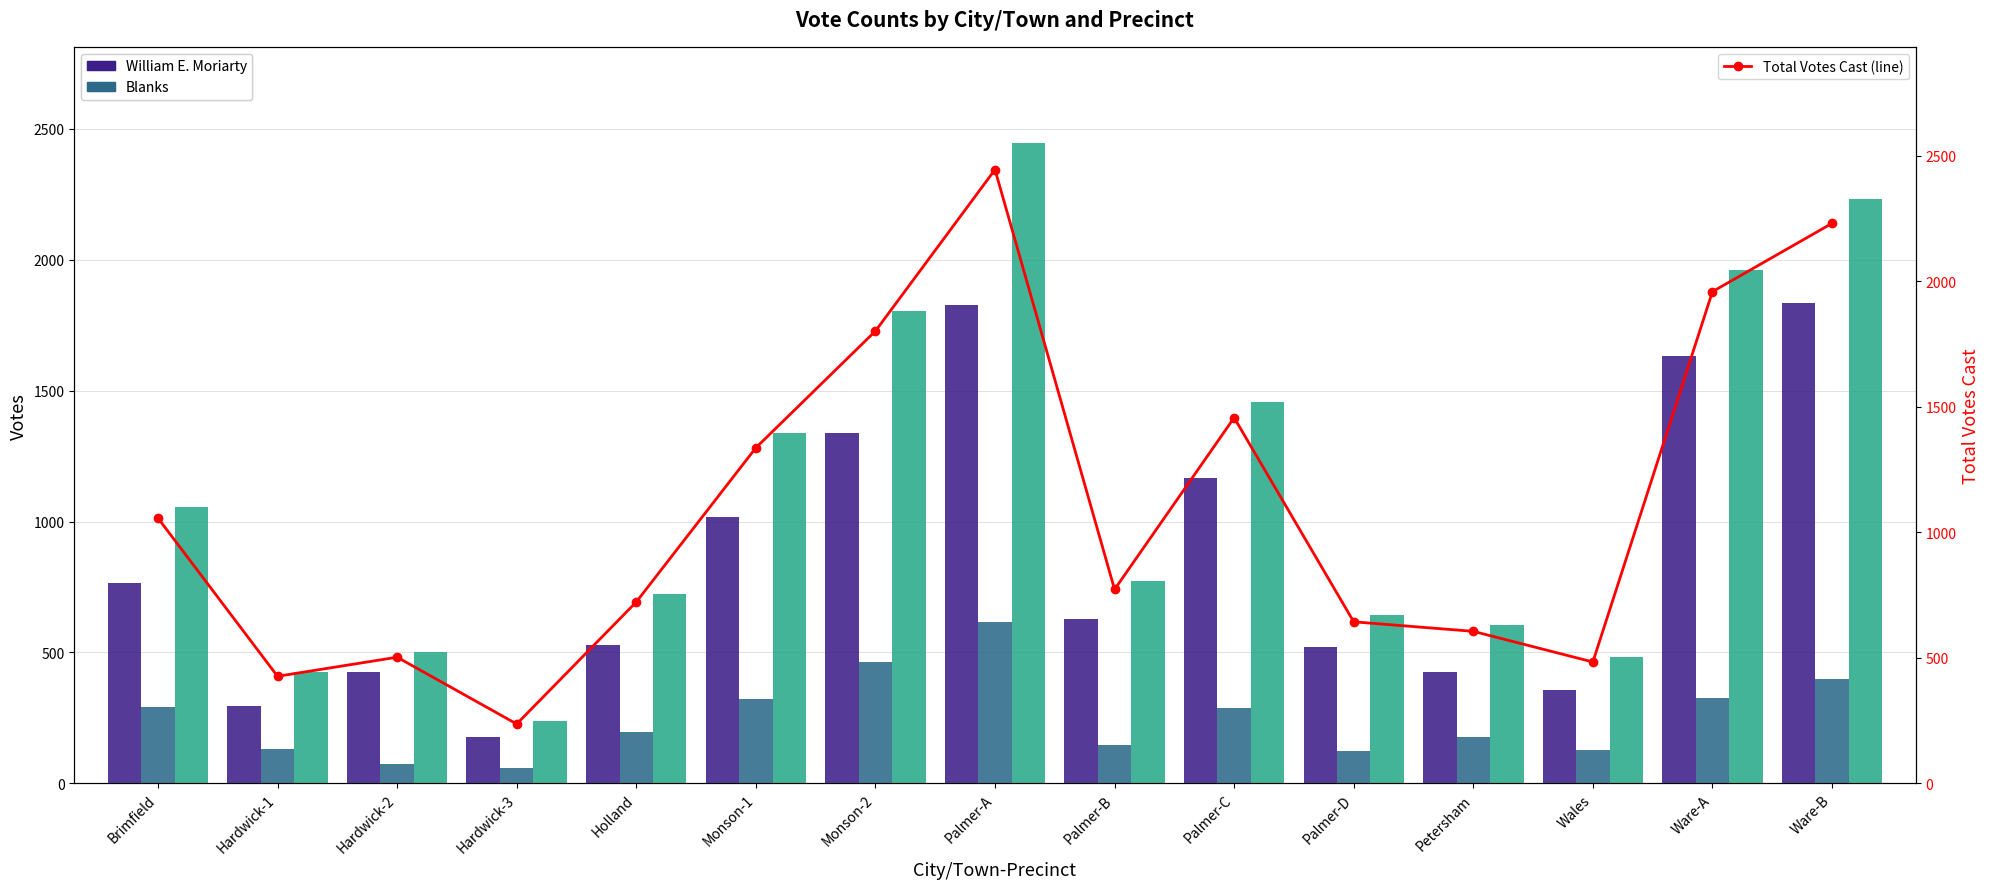

What is the approximate value of William E. Moriarty at Hardwick-1?

295